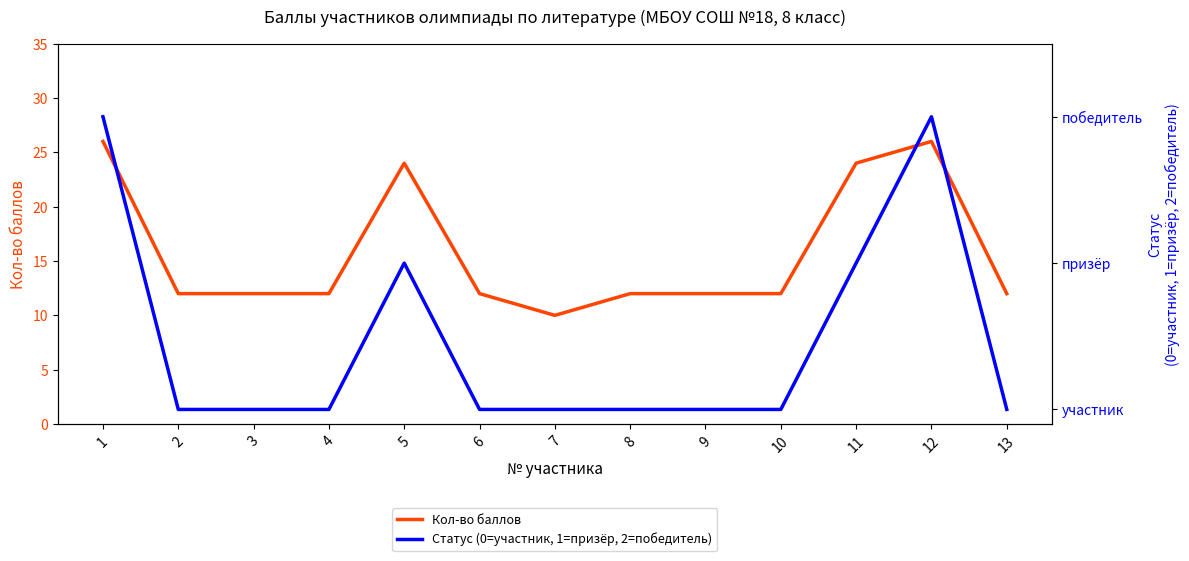

How many interior local peaks does the Статус (0=участник, 1=призёр, 2=победитель) series have?

2